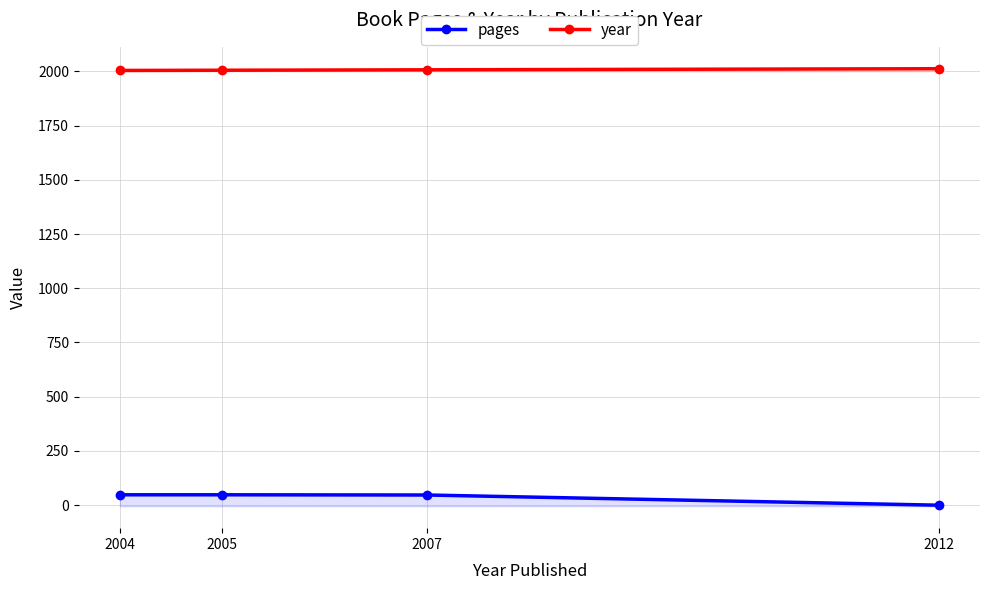

What is the minimum value for year?

2004